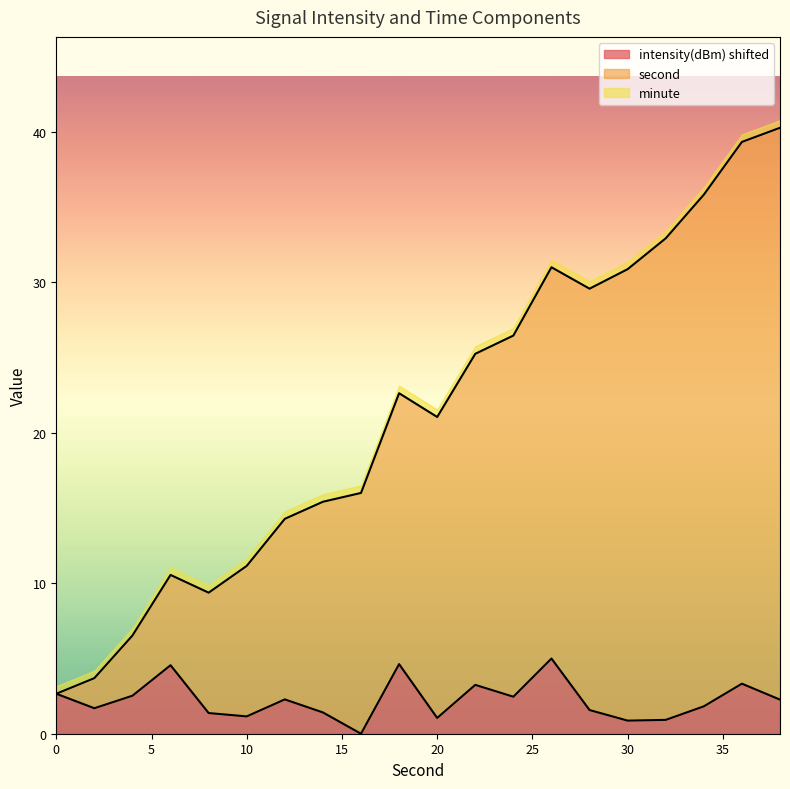

At which label does intensity reach its minimum?

16